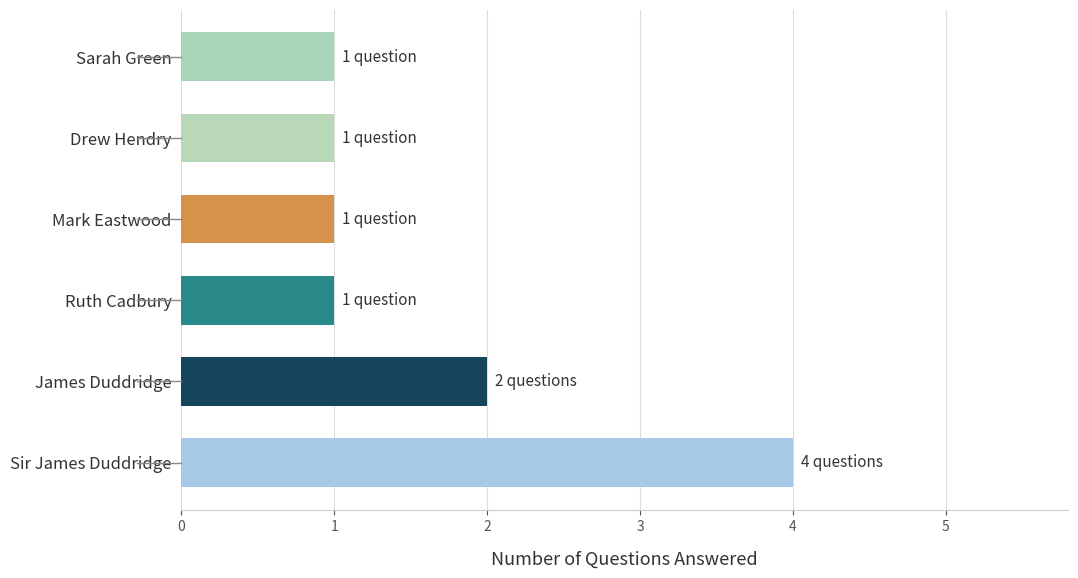

True or false: the data shows 1 at Drew Hendry.

True